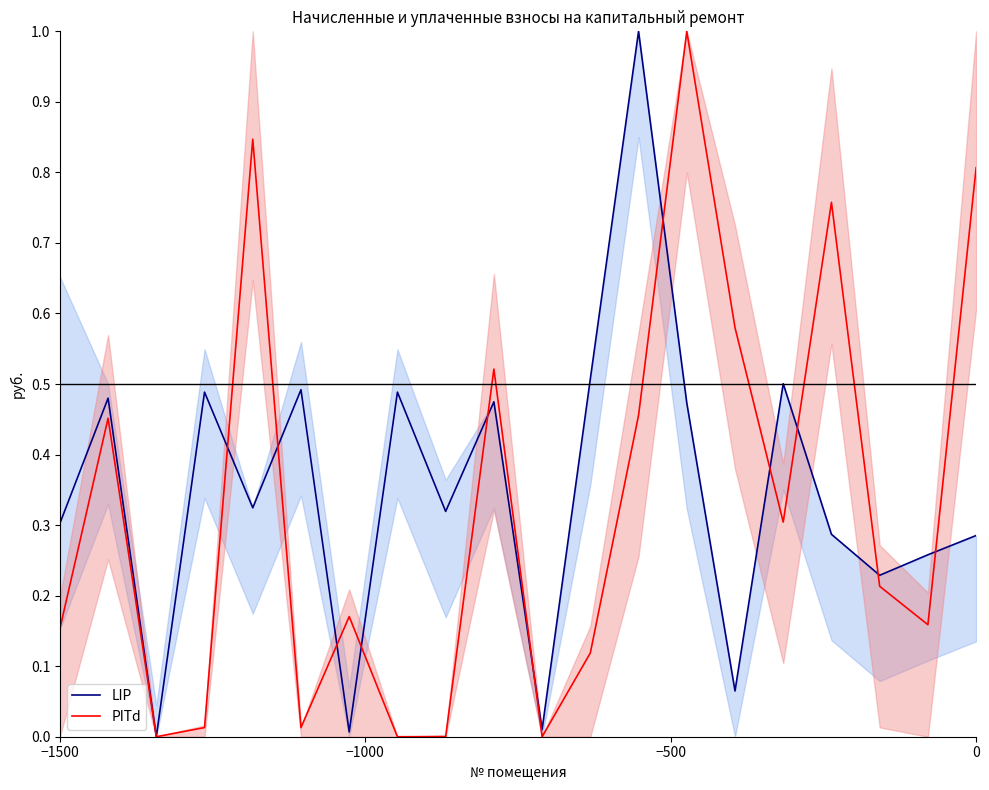

Reading left to right, transcribe all the data shown in this chart.

LIP: 0.3	0.5	0.0	0.5	0.3	0.5	0.0	0.5	0.3	0.5	0.0	0.5	1.0	0.5	0.1	0.5	0.3	0.2	0.3	0.3
PITd: 0.2	0.5	0.0	0.0	0.8	0.0	0.2	0.0	0.0	0.5	0.0	0.1	0.5	1.0	0.6	0.3	0.8	0.2	0.2	0.8